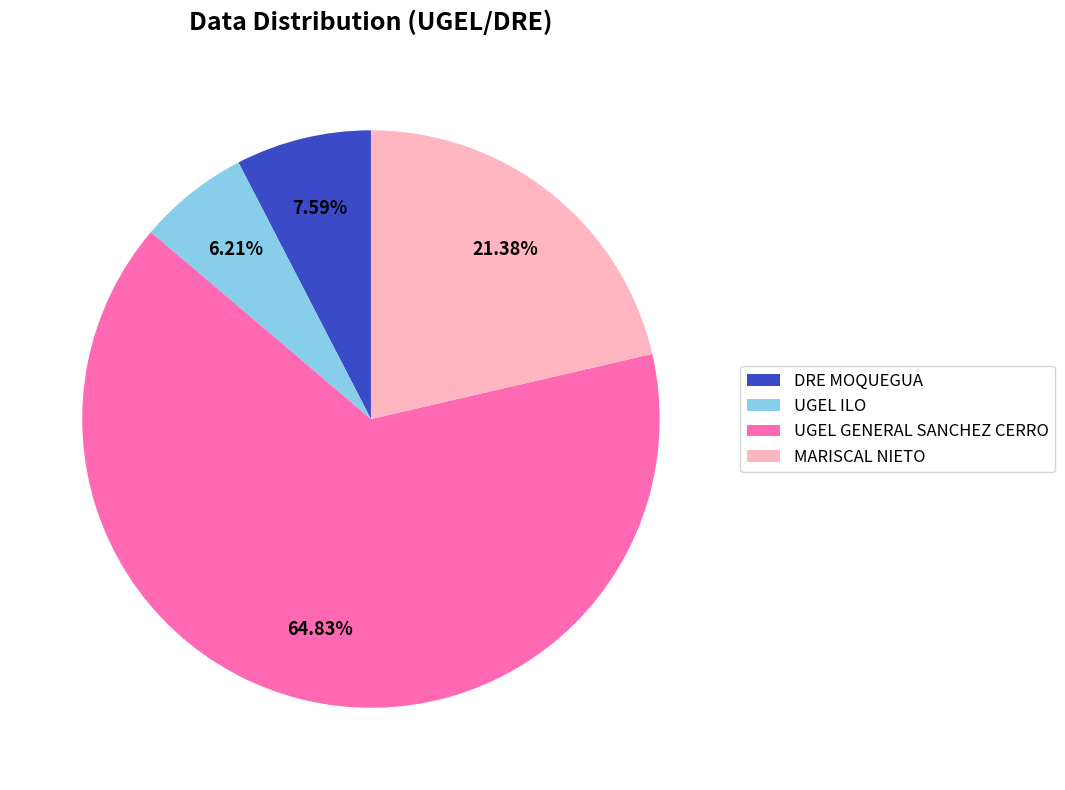

Rank the categories by value from highest to lowest.

UGEL GENERAL SANCHEZ CERRO, MARISCAL NIETO, DRE MOQUEGUA, UGEL ILO